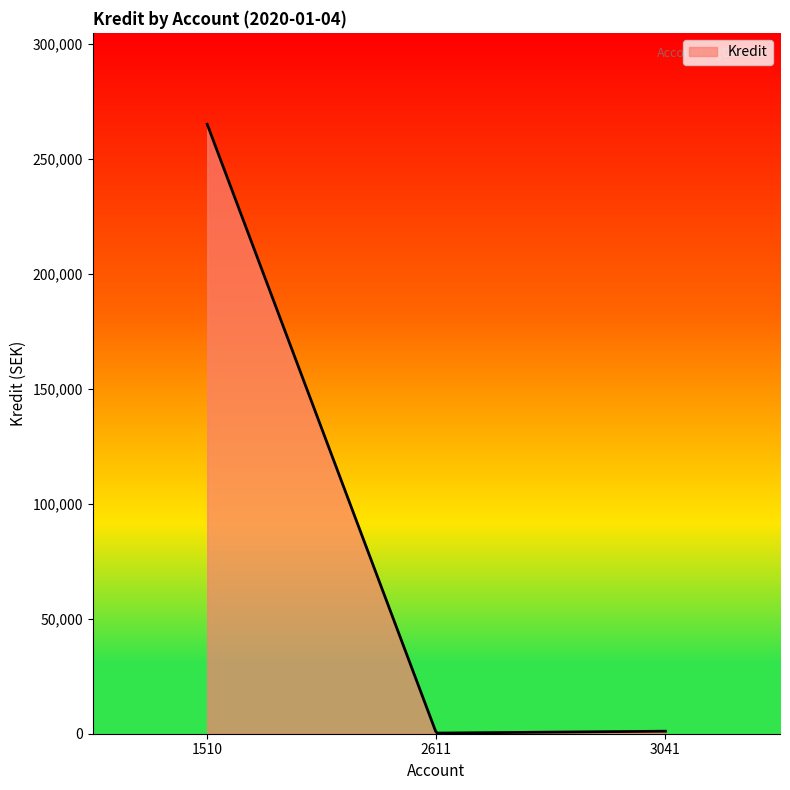

Does the chart have visible grid lines?

No